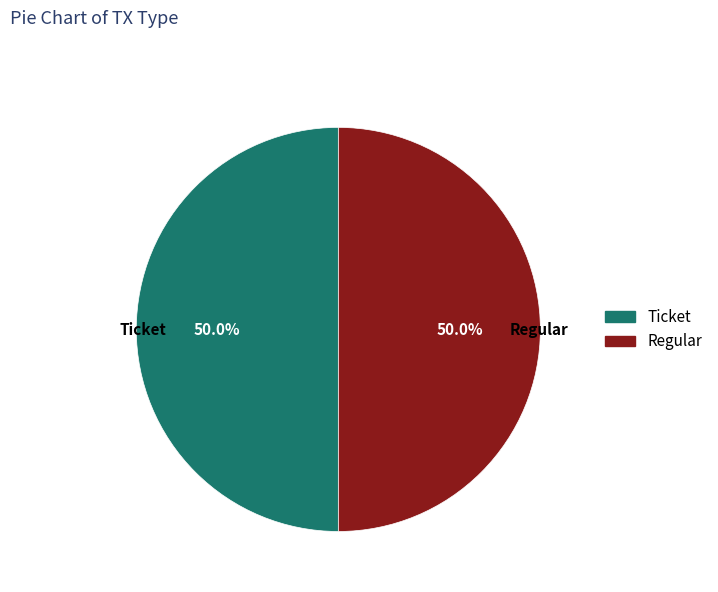

How many segments does this pie chart have?

2